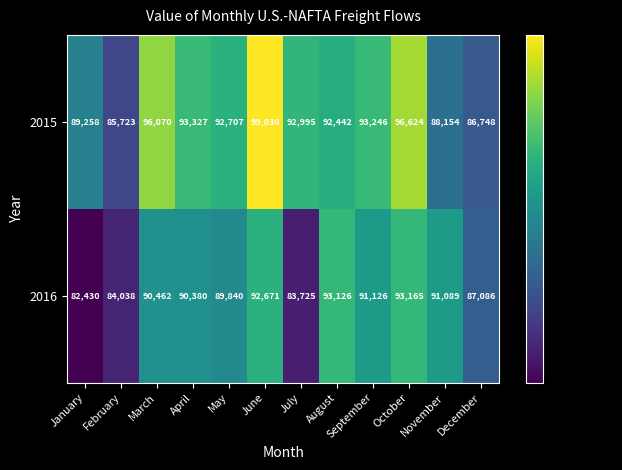

Is the value of 2016 at October greater than the value of 2015 at February?

Yes